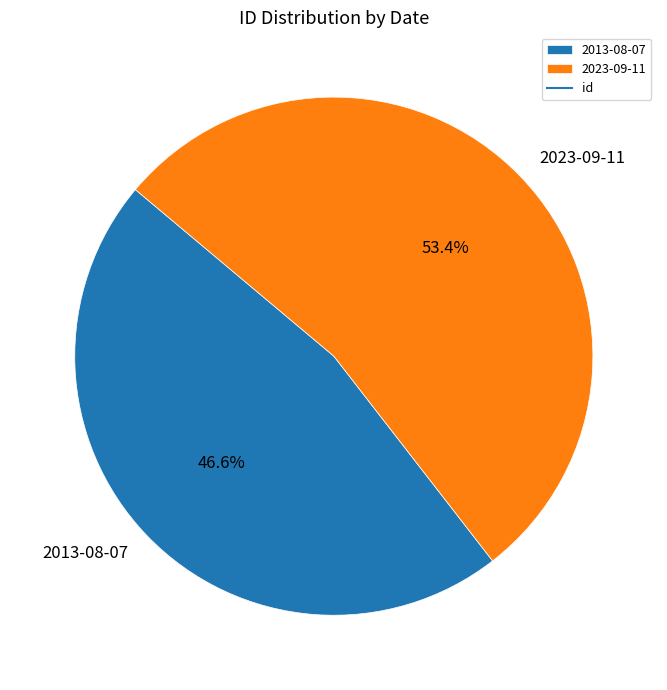

Combined, what portion of the pie is 2023-09-11 and 2013-08-07?

100.0%